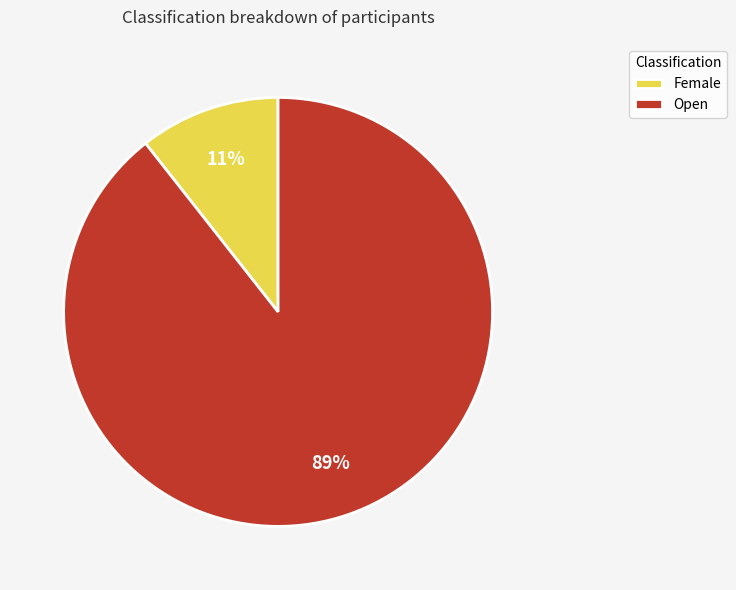

Which has a higher value, Open or Female?

Open